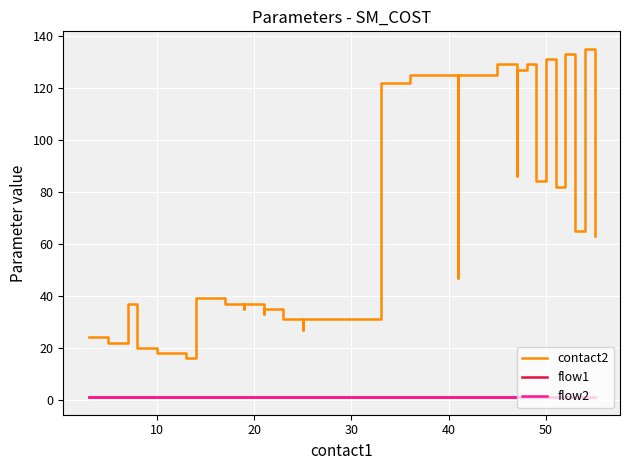

What is the label of the 11th point from the left?

10